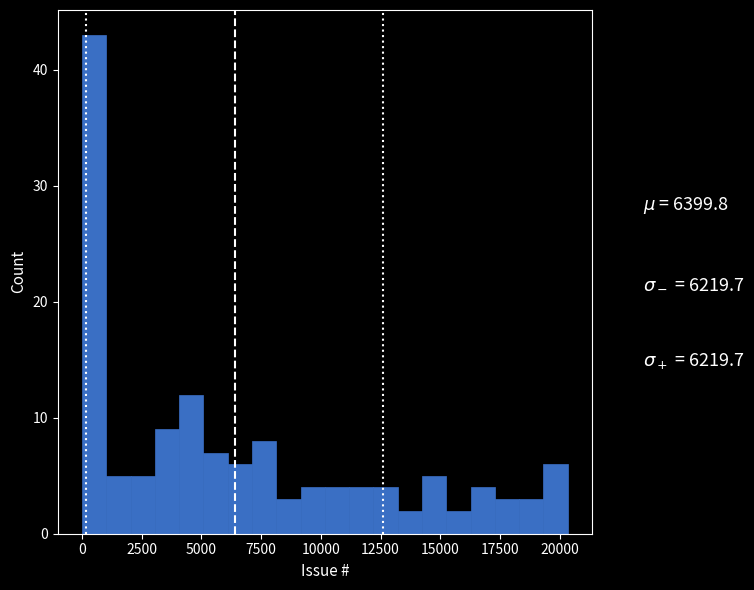

Read against the x-axis, roughly where is the centre of the tallest bar?

500